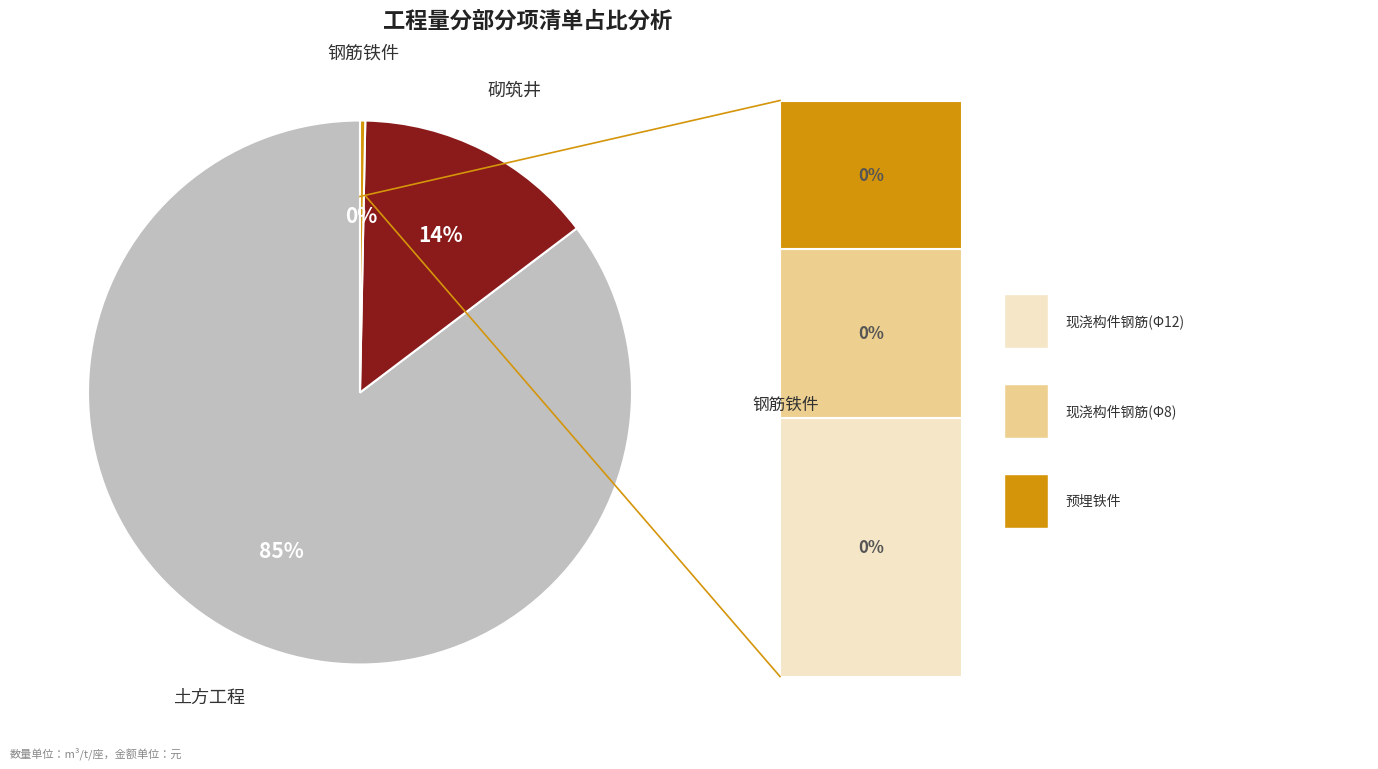

Count the number of slices in the pie.

3